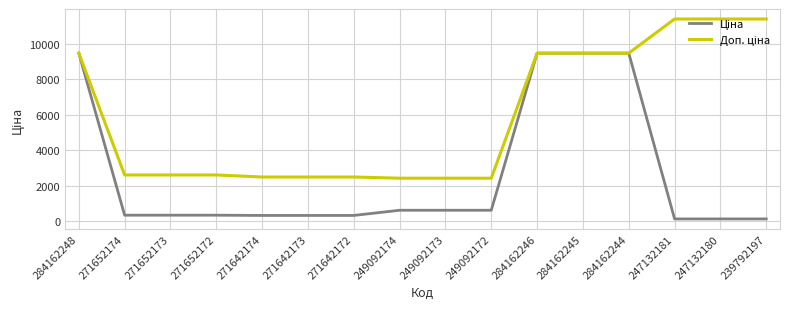

What is the total value across all series at 249092174?

3018.6